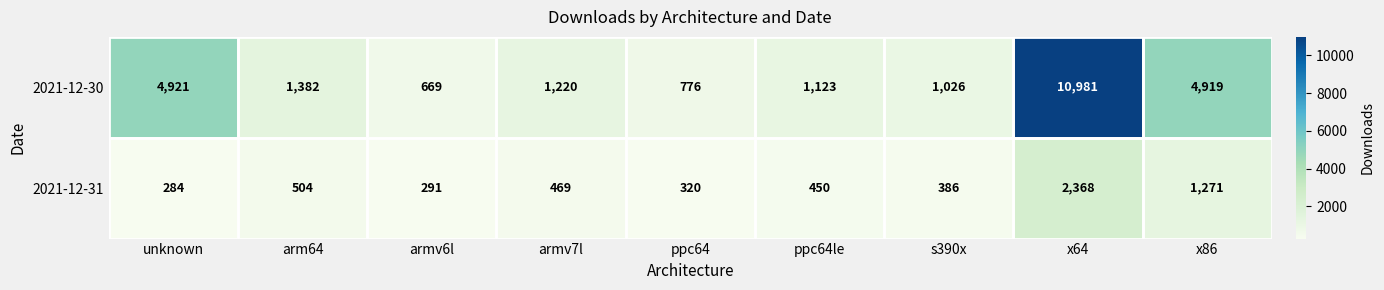

List the series in order of their peak value, lowest first.

2021-12-31, 2021-12-30